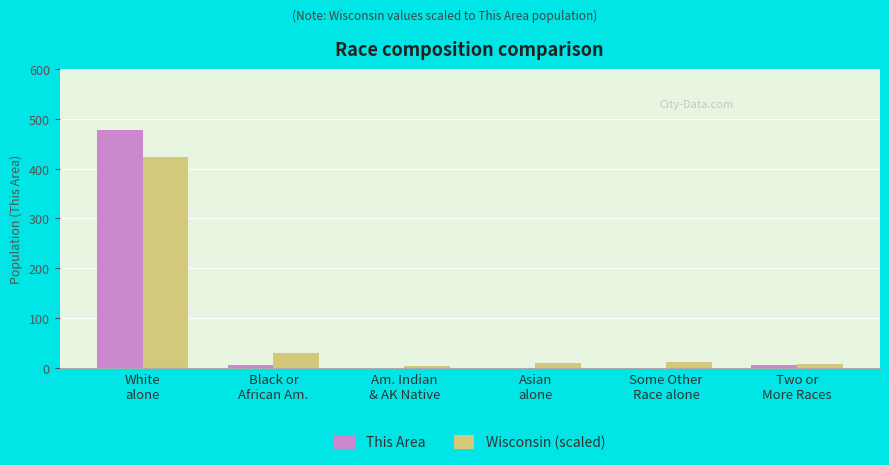

What is the sum of all This Area values?

491.0